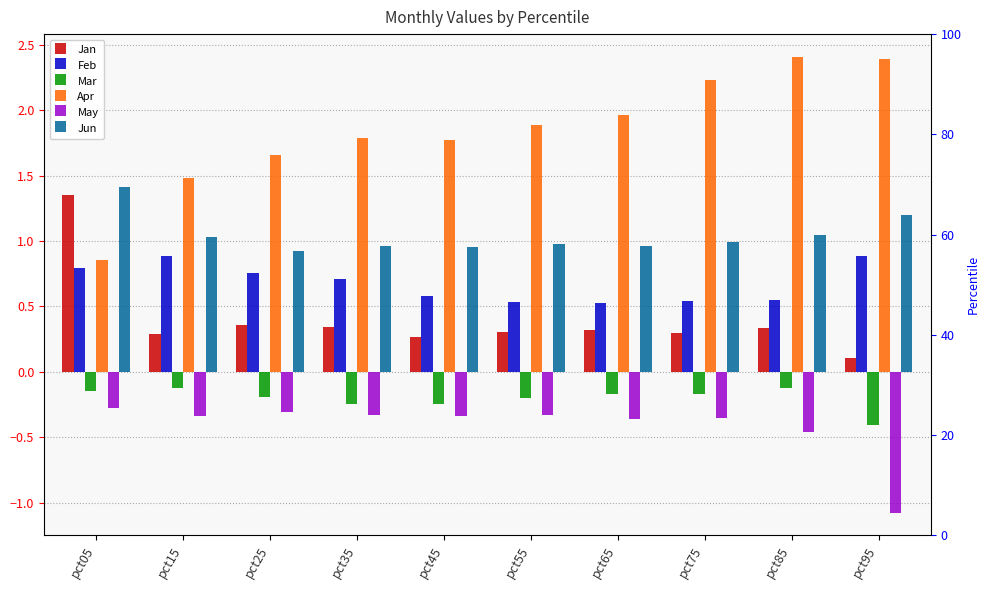

What is the value of the May bar at the 7th from the left?

-0.4